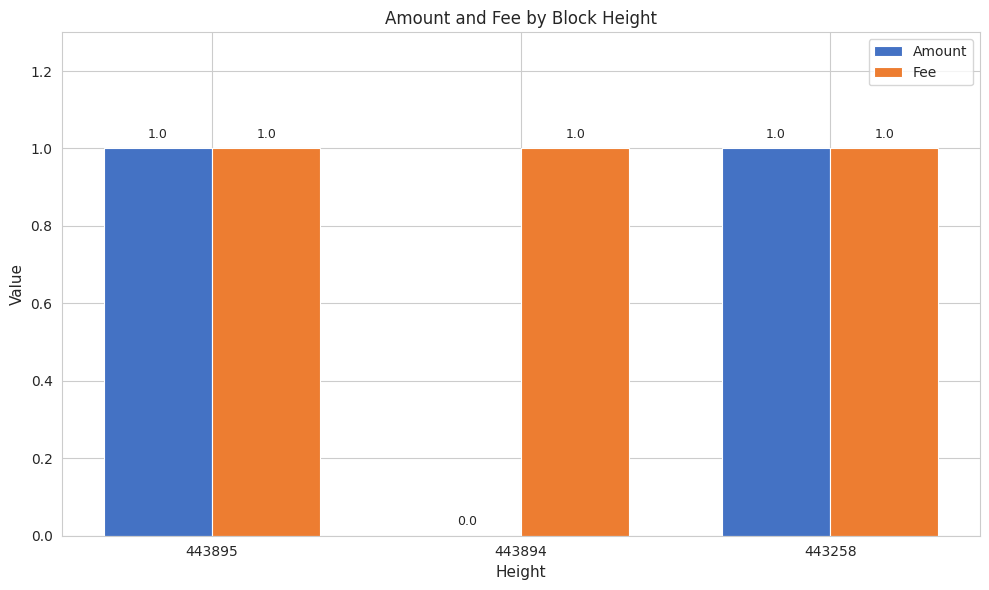

Which series has the largest total across all categories?

Fee